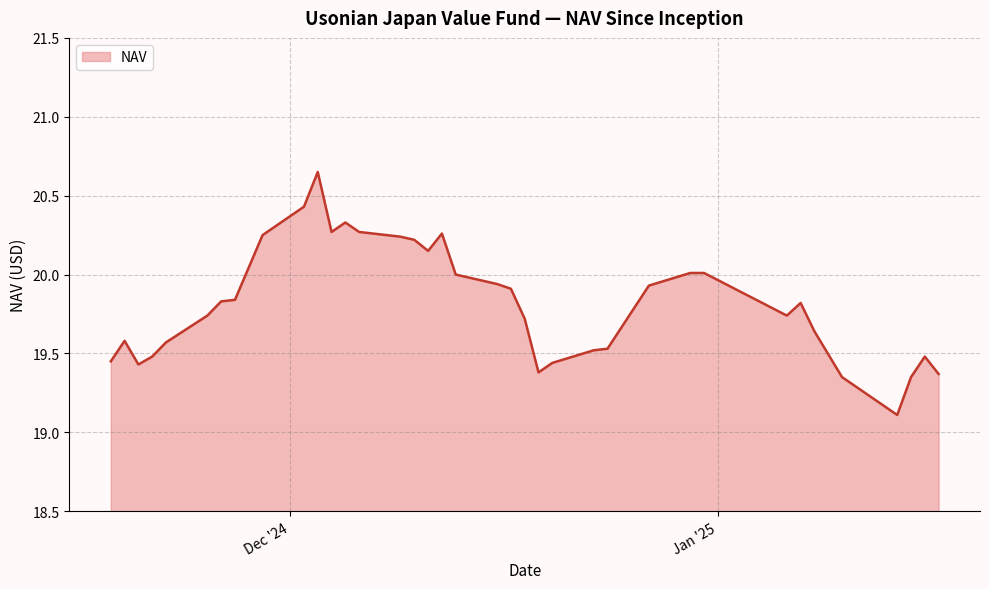

What is the difference between the maximum and minimum values?

1.5